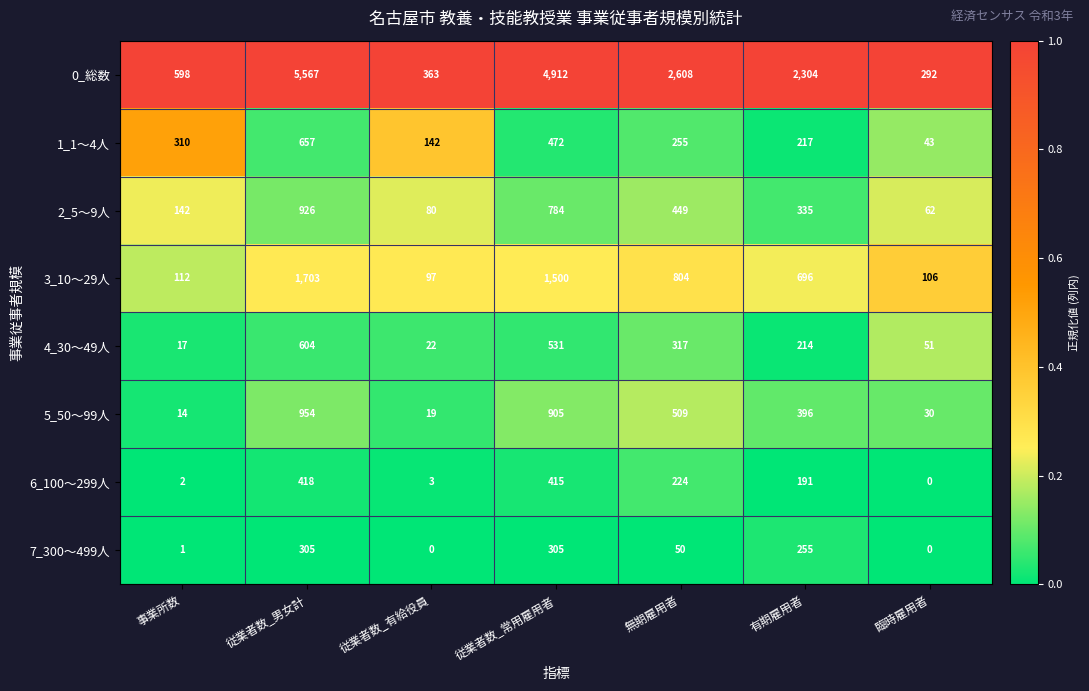

Which series has the largest range (max minus min)?

0_総数